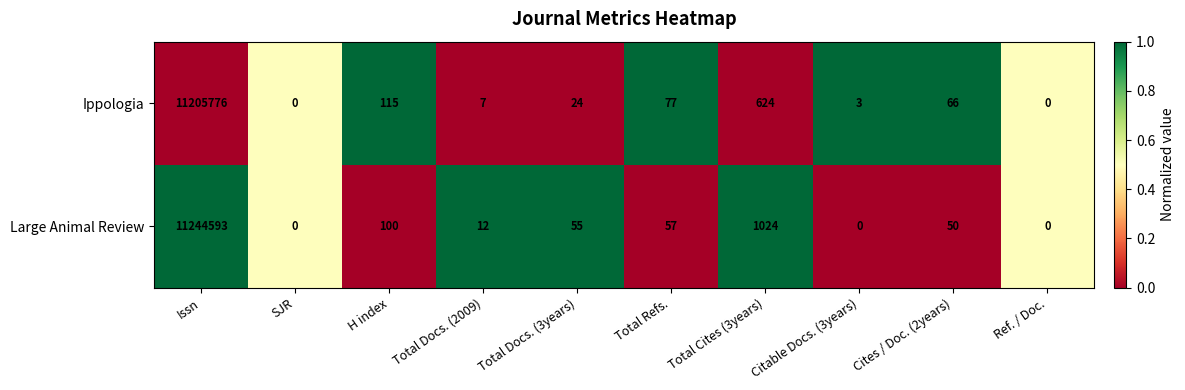

What is the total value across all series at Total Docs. (3years)?

79